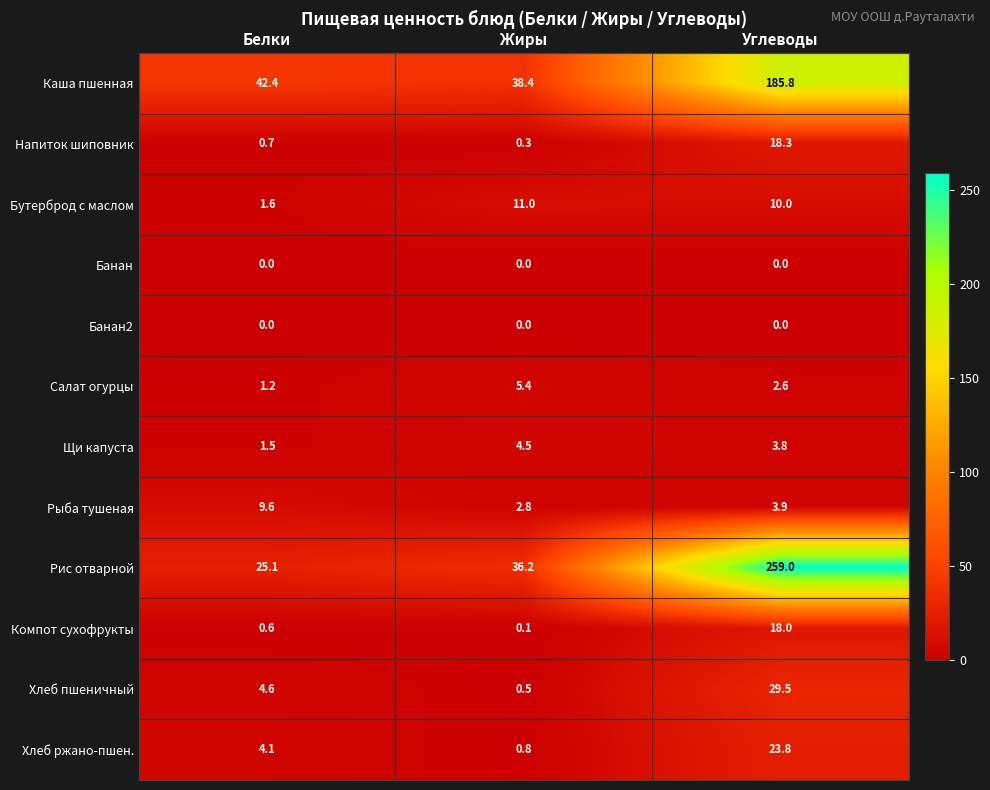

What is the sum of the Хлеб ржано-пшен. values at Белки and Жиры?

4.9